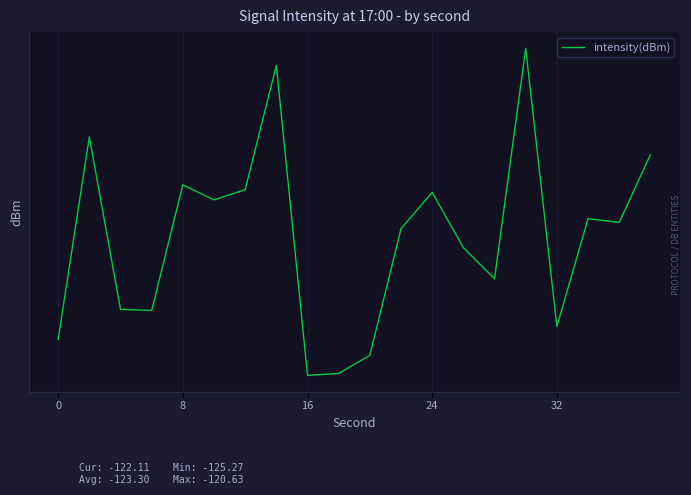

How many lines are shown in the chart?

1